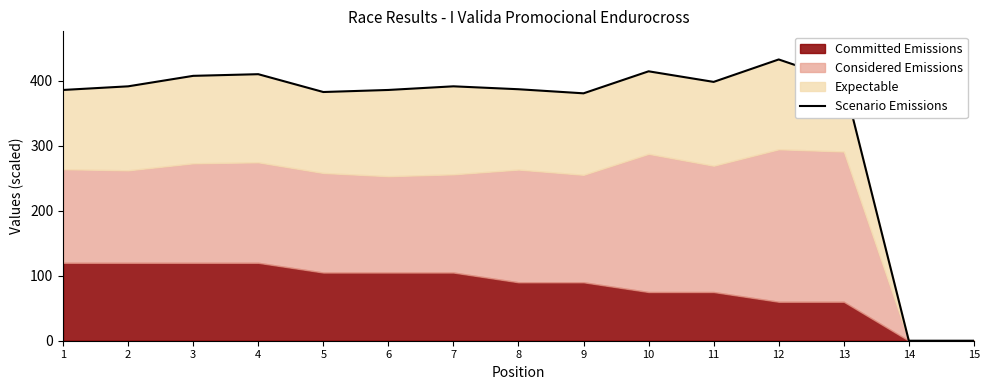

List the labels in order of value, largest first.

12, 10, 4, 3, 13, 11, 7, 2, 8, 1, 6, 5, 9, 14, 15